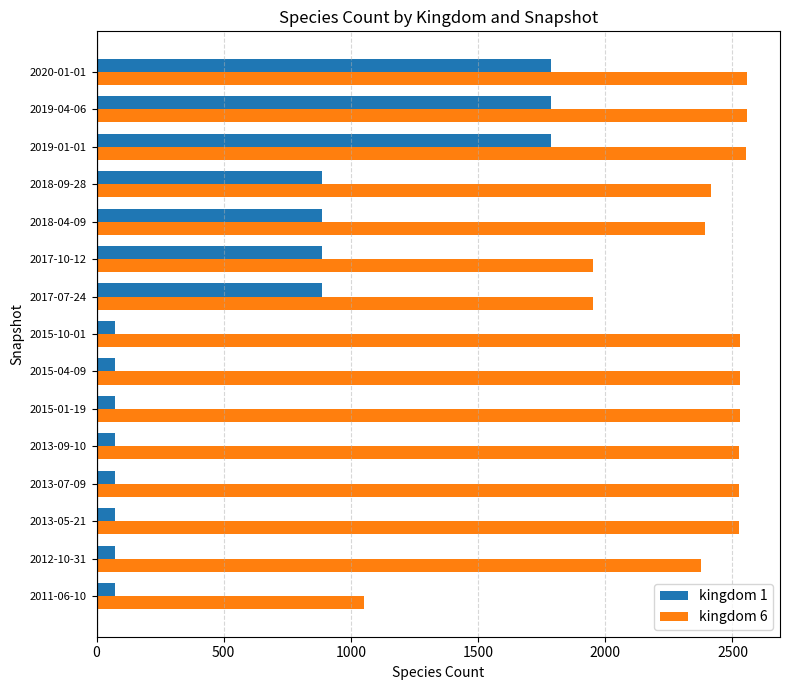

The value of kingdom 6 at 2017-10-12 is 1953. True or false?

True